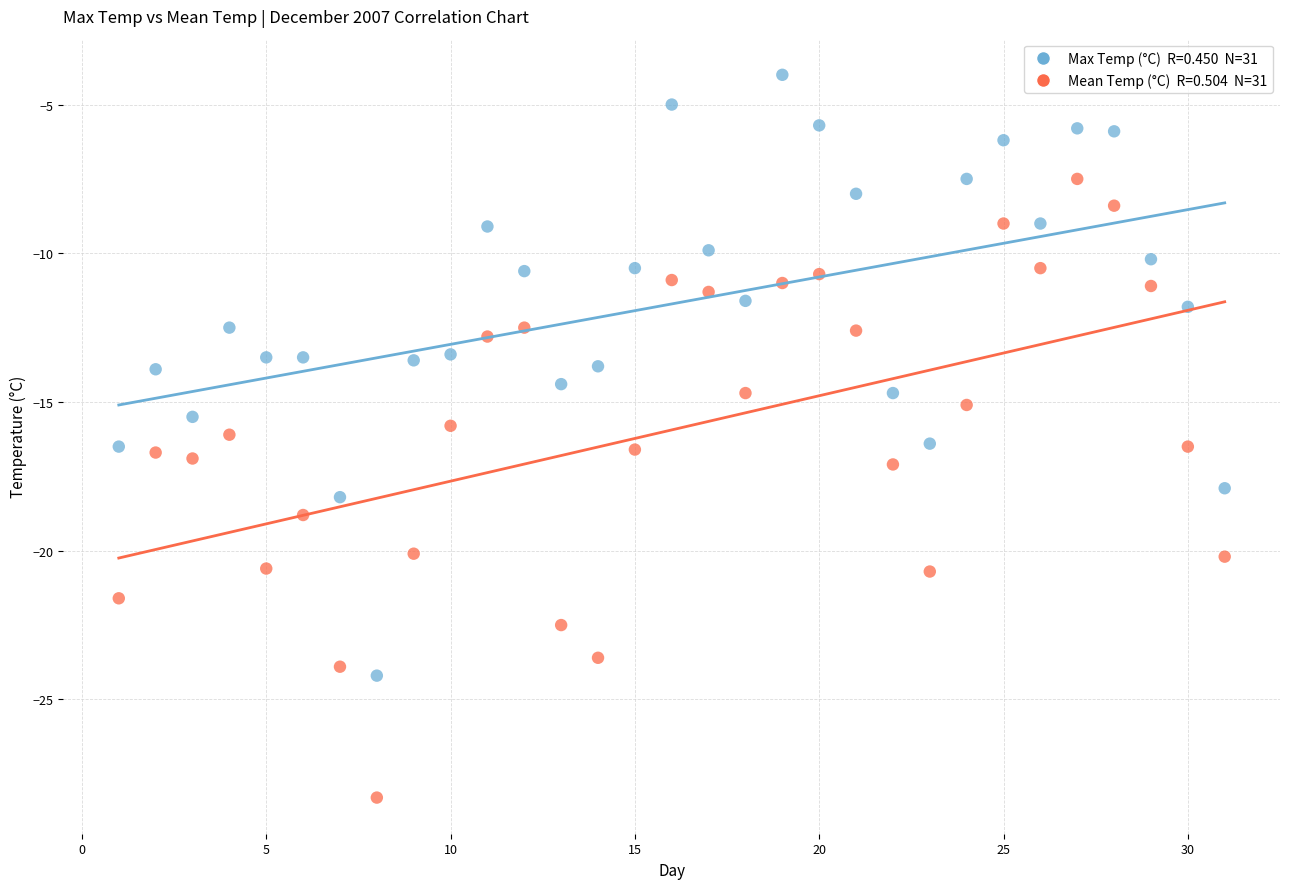

Across all data points, what is the range of Y values (max minus min)?

24.3